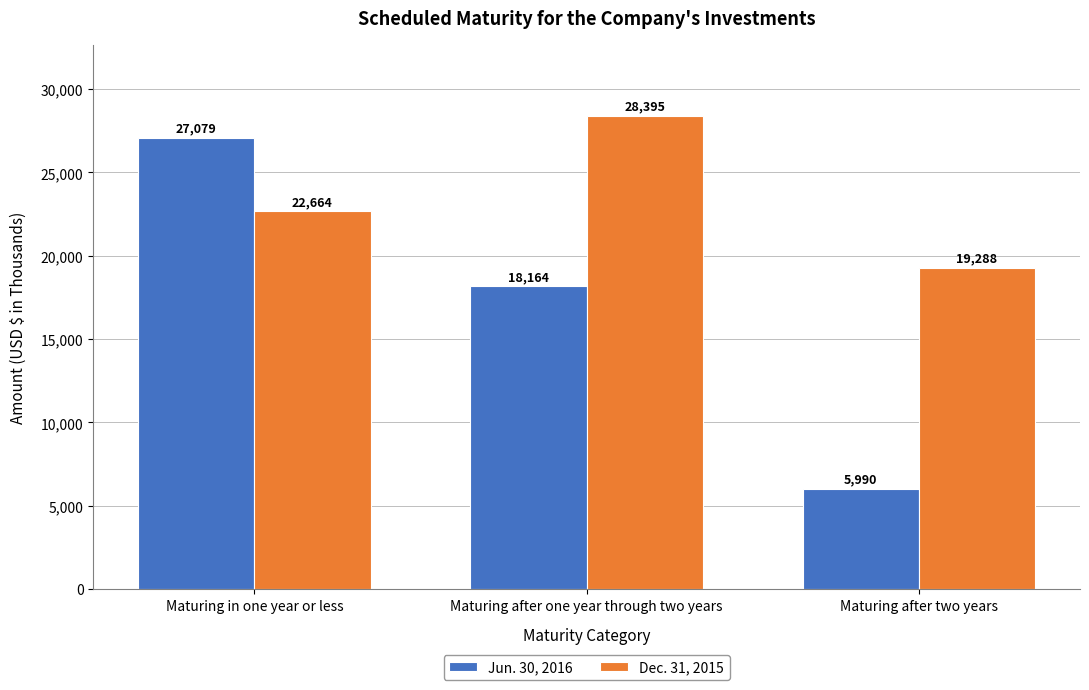

Which category has the lowest value in the Jun. 30, 2016 series?

Maturing after two years